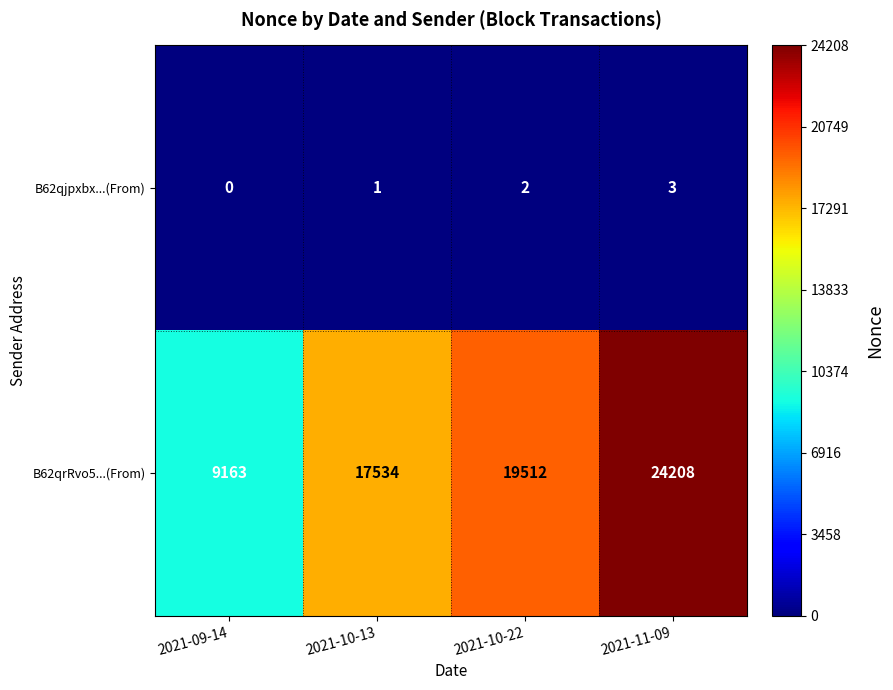

At how many categories does at least one series exceed 22490?

1